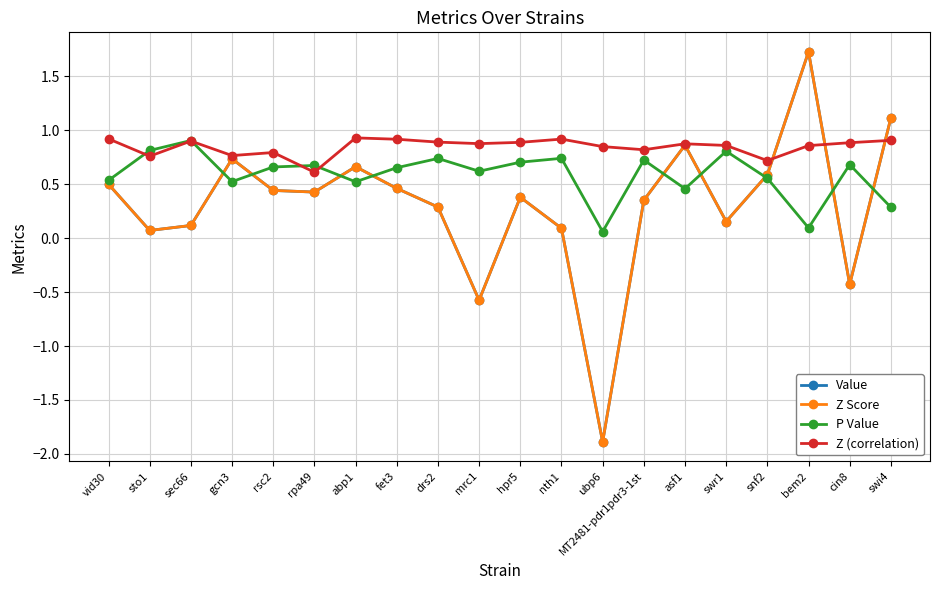

Does the chart have visible grid lines?

Yes